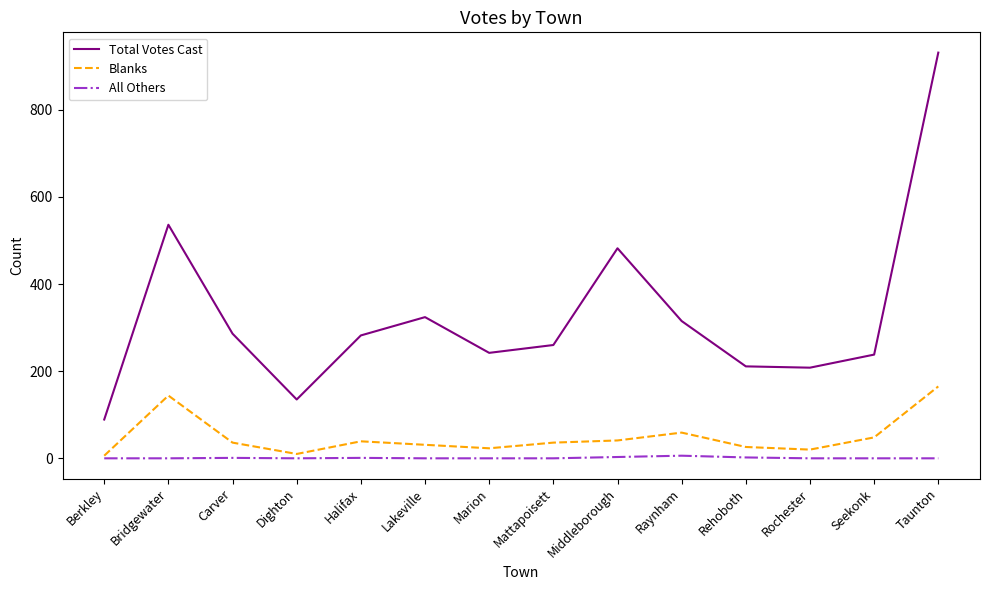

What are all the series names shown in the legend?

Total Votes Cast, Blanks, All Others